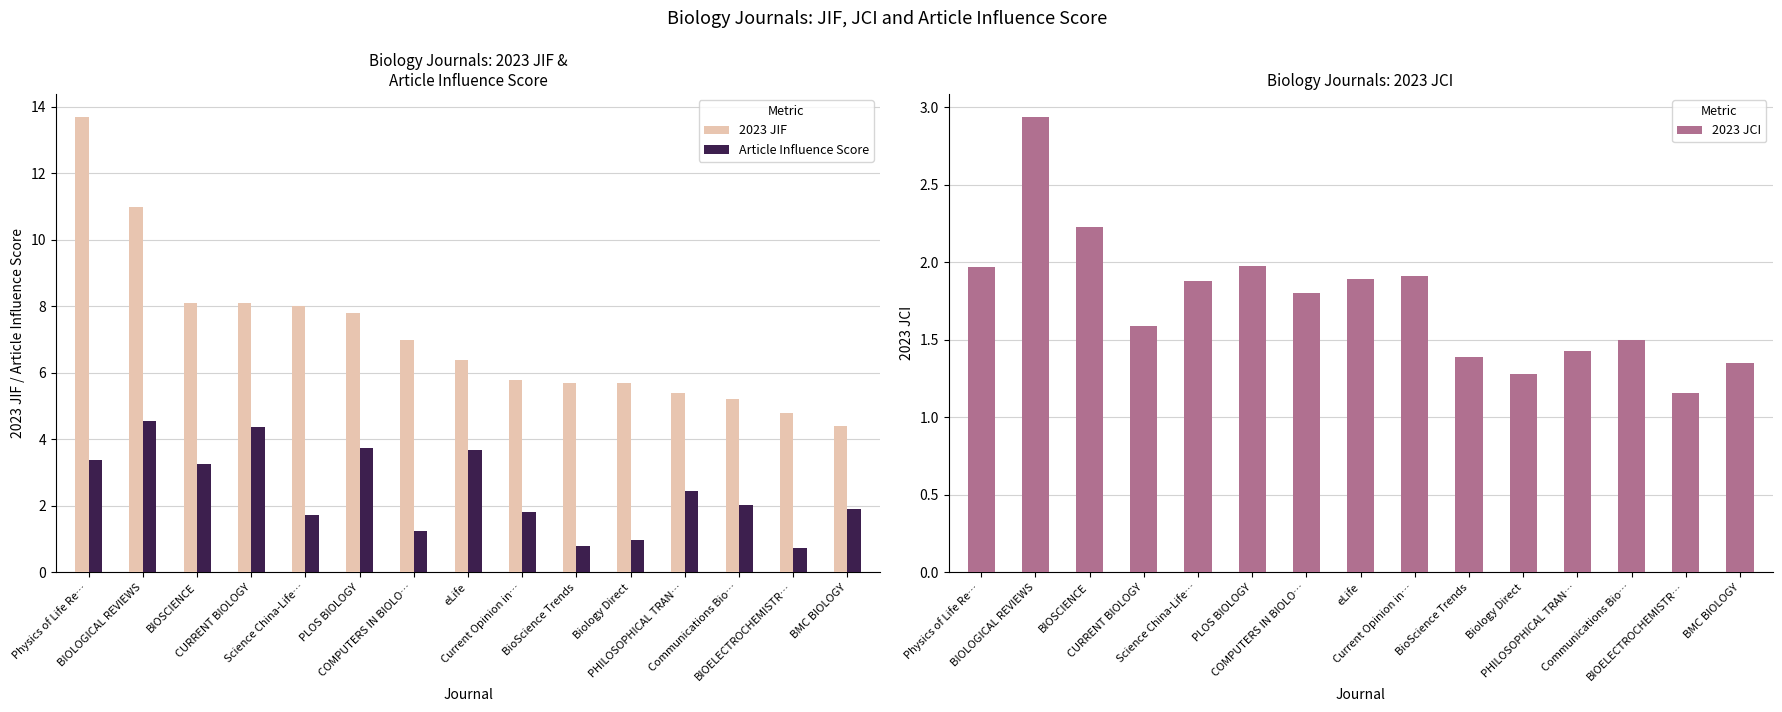

The value of Article Influence Score at BIOELECTROCHEMISTR… is 1.3. True or false?

False